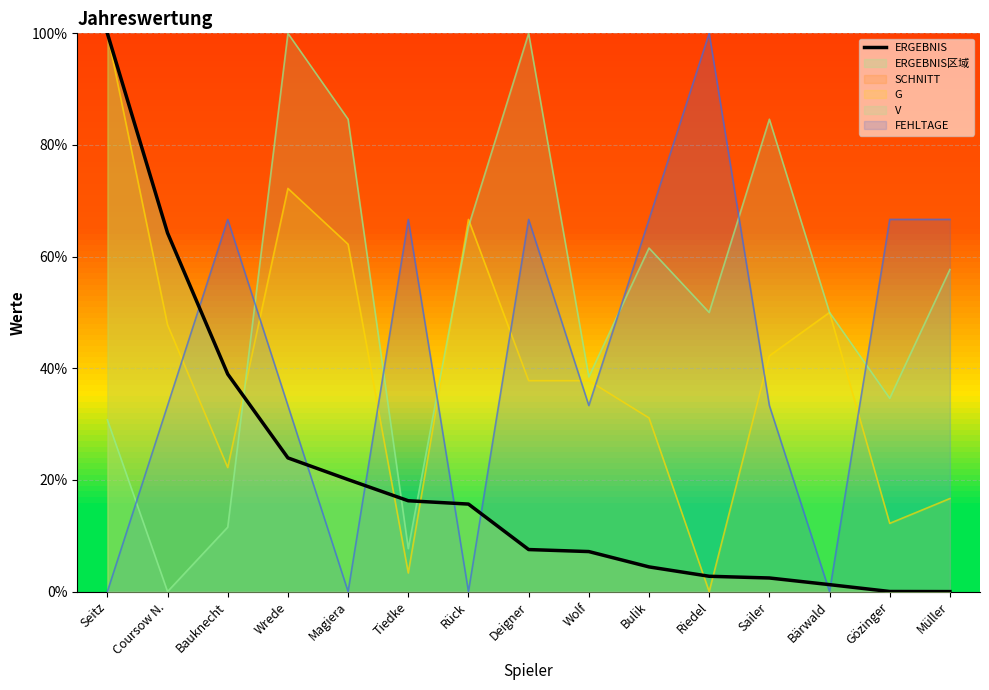

What is the difference between the maximum and minimum values?

100.0